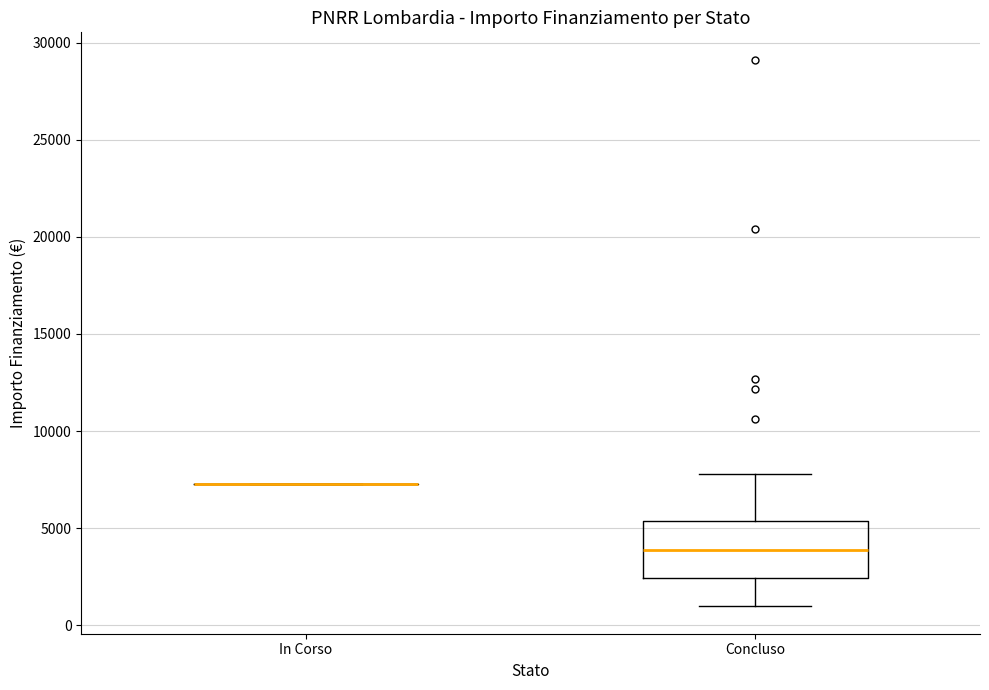

Reading left to right, read every box against the y-axis: the position of its median line, the range the box covers, and the ends of its whiskers. The values are not printed on the chart, so give them approximately, as read against the axis.

In Corso: box collapsed to a line at 7500, whiskers 7500 to 7500
Concluso: median 4000, box 2500 to 5500, whiskers 1000 to 8000